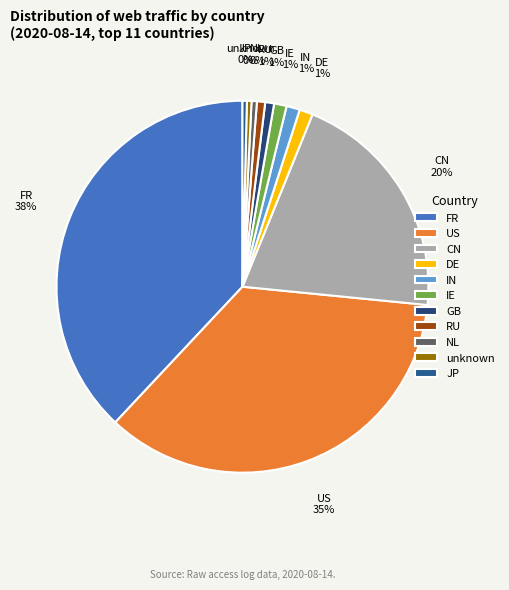

To the nearest percent, what percentage of the pie is CN?

20%